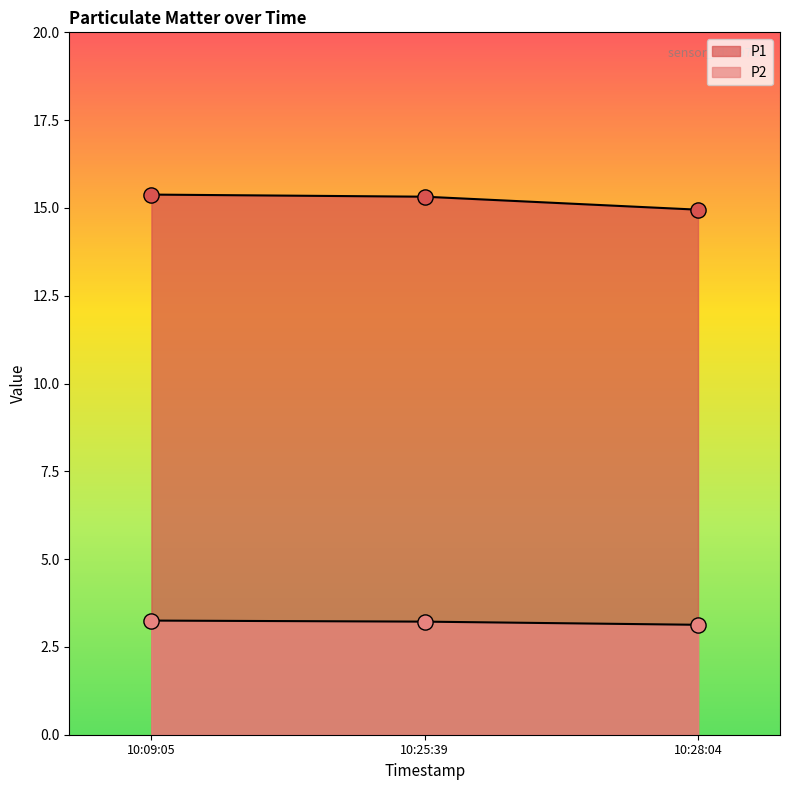

Which series has the largest total across all categories?

P1